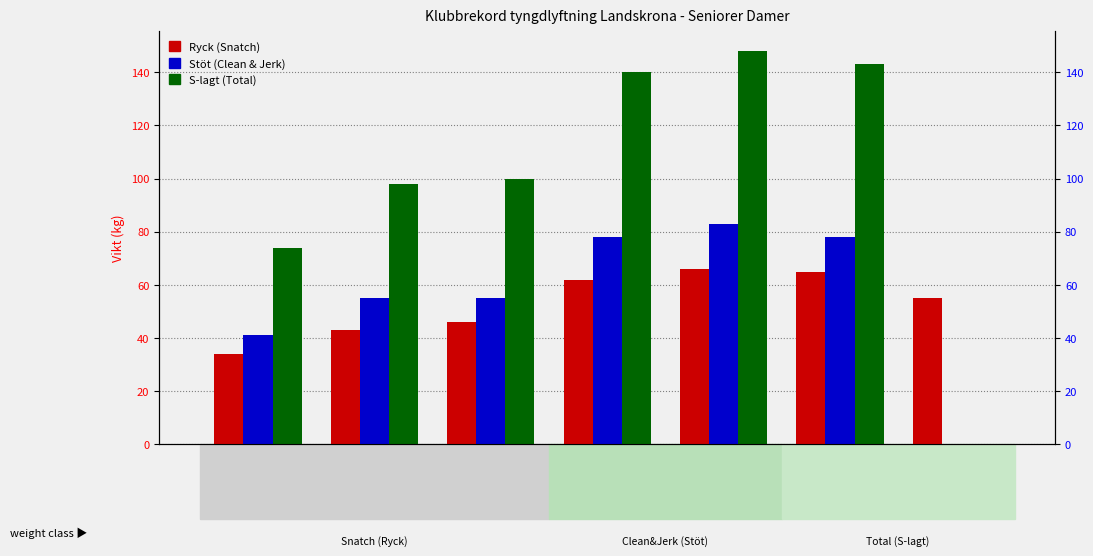

Rank the series by their maximum value, from highest to lowest.

S-lagt, Stöt, Ryck